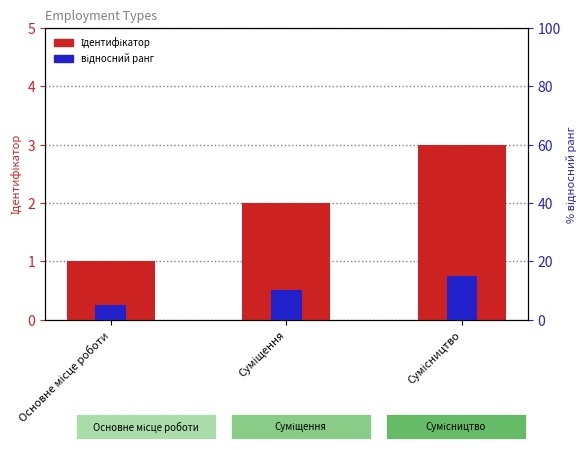

What value does the відносний ранг series have at Сумісництво?

0.8